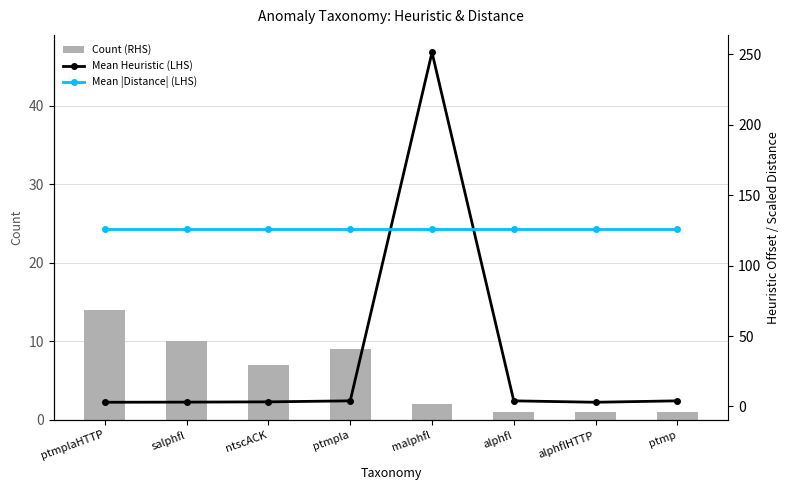

The Mean Heuristic (LHS) series shows 5.0 at ptmplaHTTP. True or false?

False